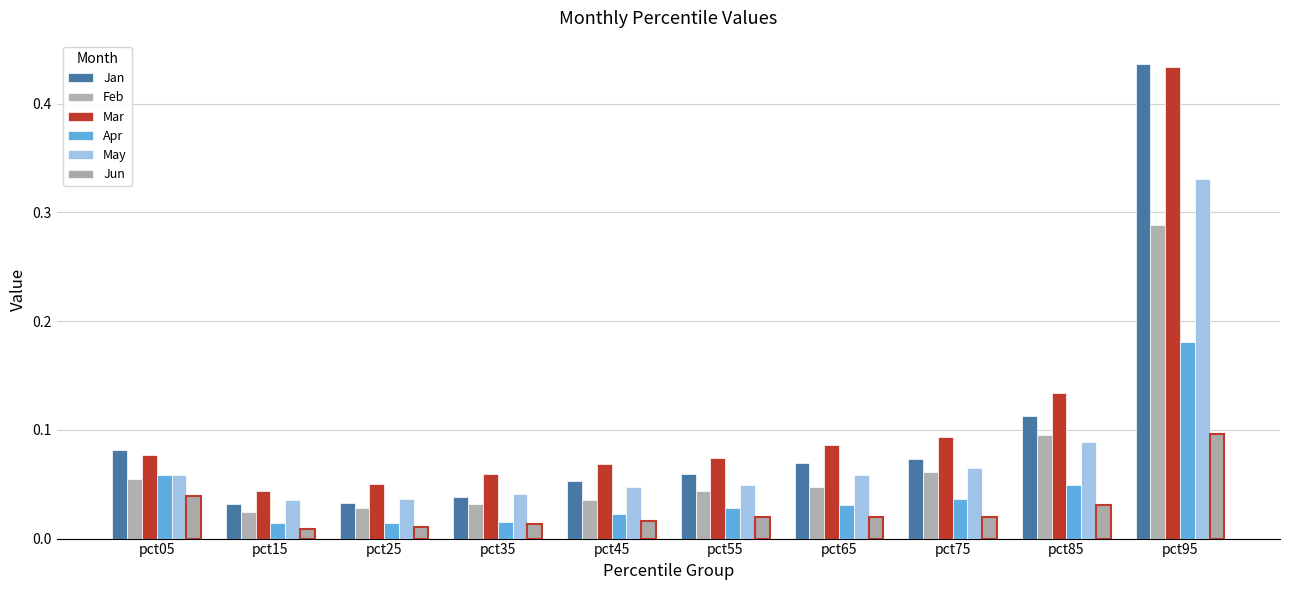

How many distinct data groups are displayed?

6